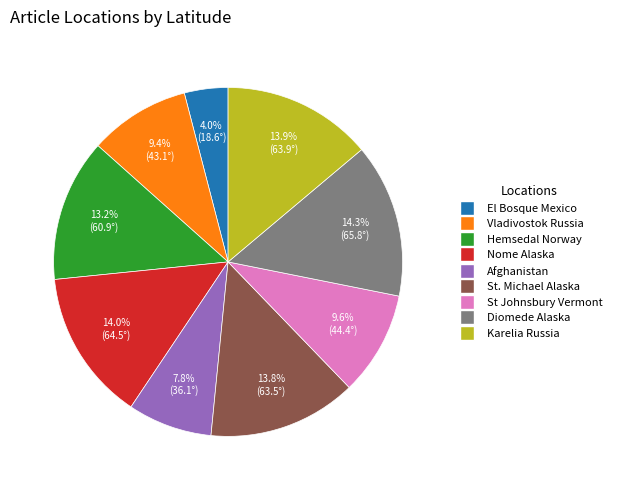

Is it true that Afghanistan is 8% of the pie?

True